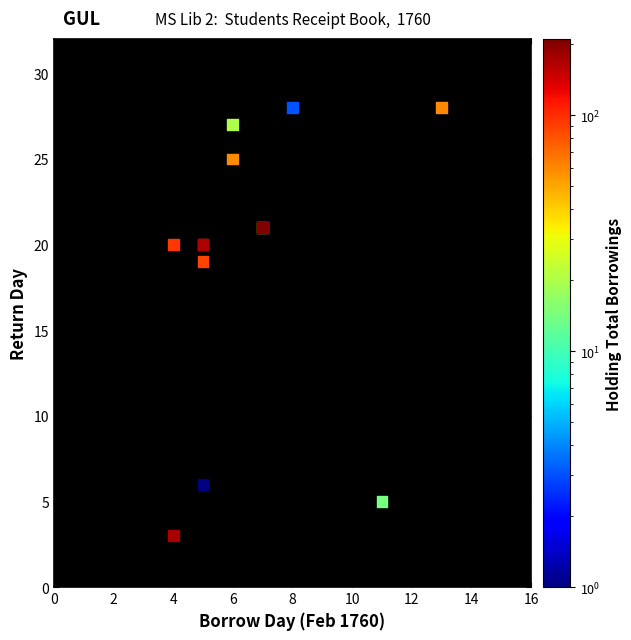

What Y value in the scatter plot is closest to 15?

19